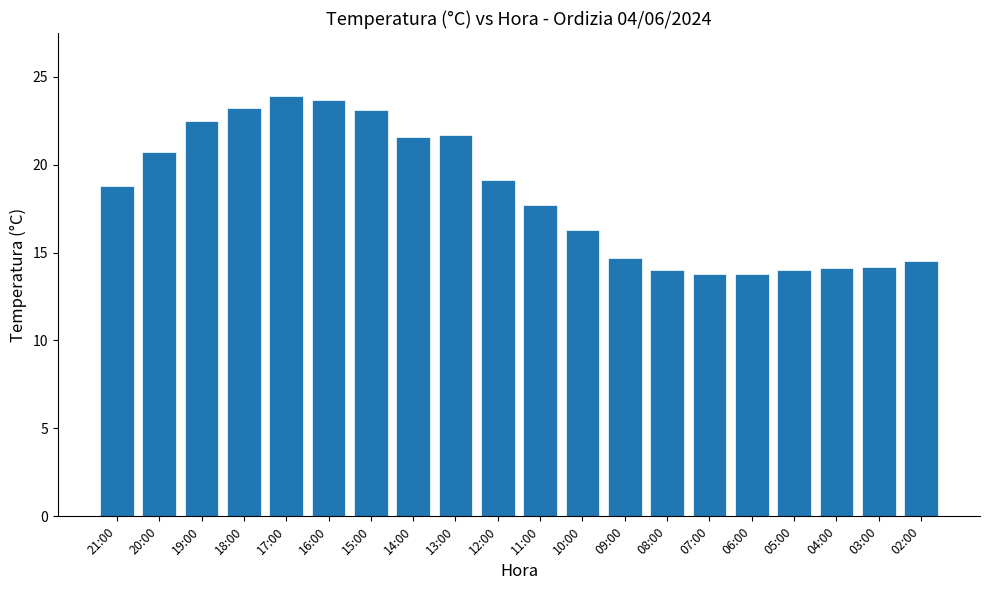

Which has a higher value, 12:00 or 06:00?

12:00